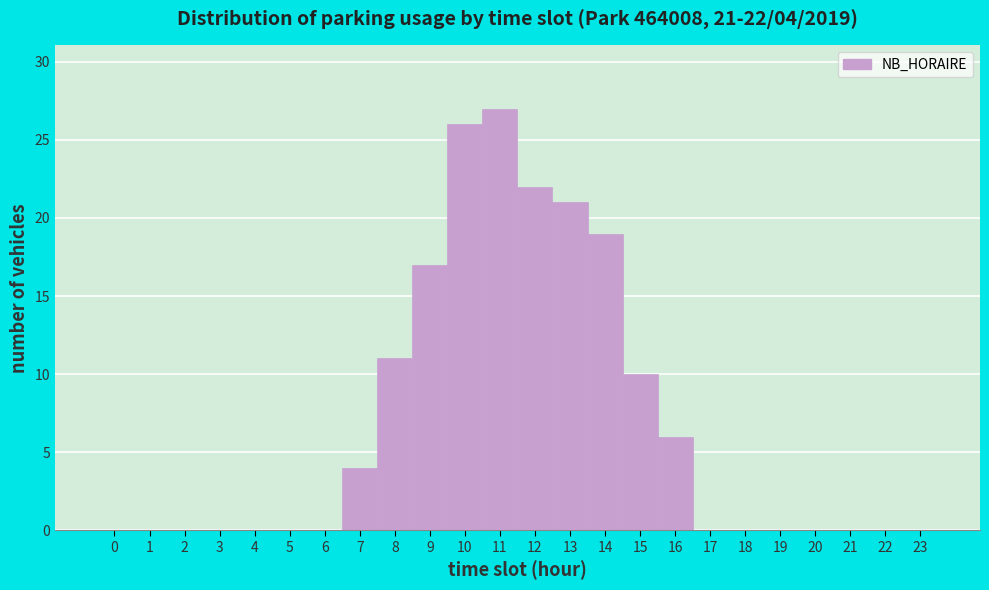

Over which range of the x-axis is the bar tallest?

10.5 to 11.5